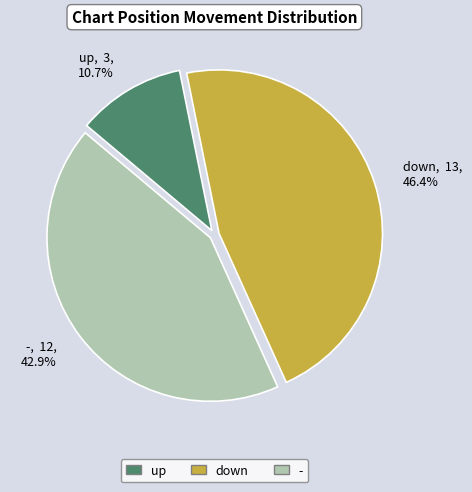

How many segments does this pie chart have?

3